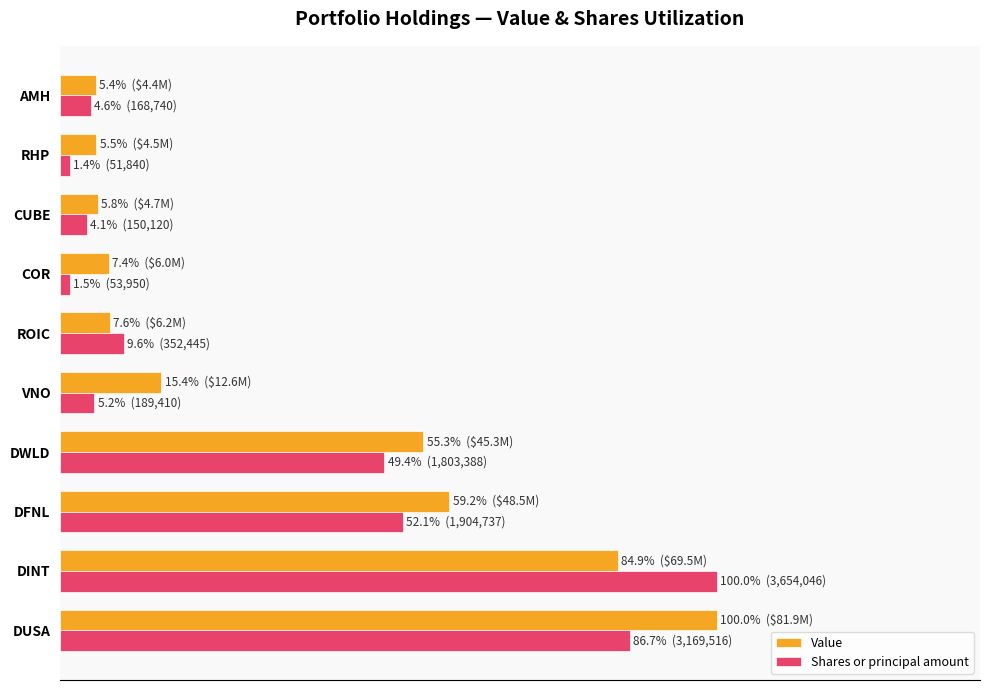

What are all the series names shown in the legend?

Value, Shares or principal amount